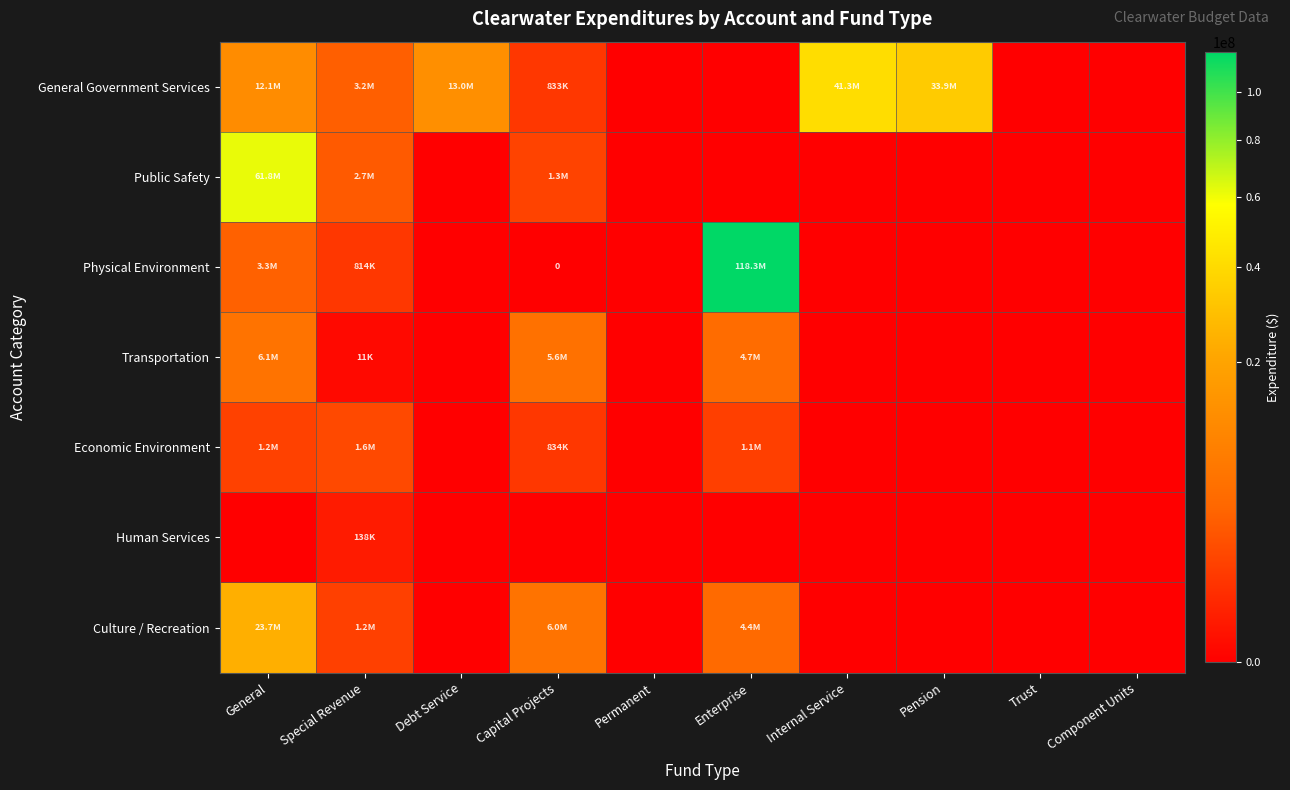

Which has a higher value, Pension or Special Revenue?

Pension